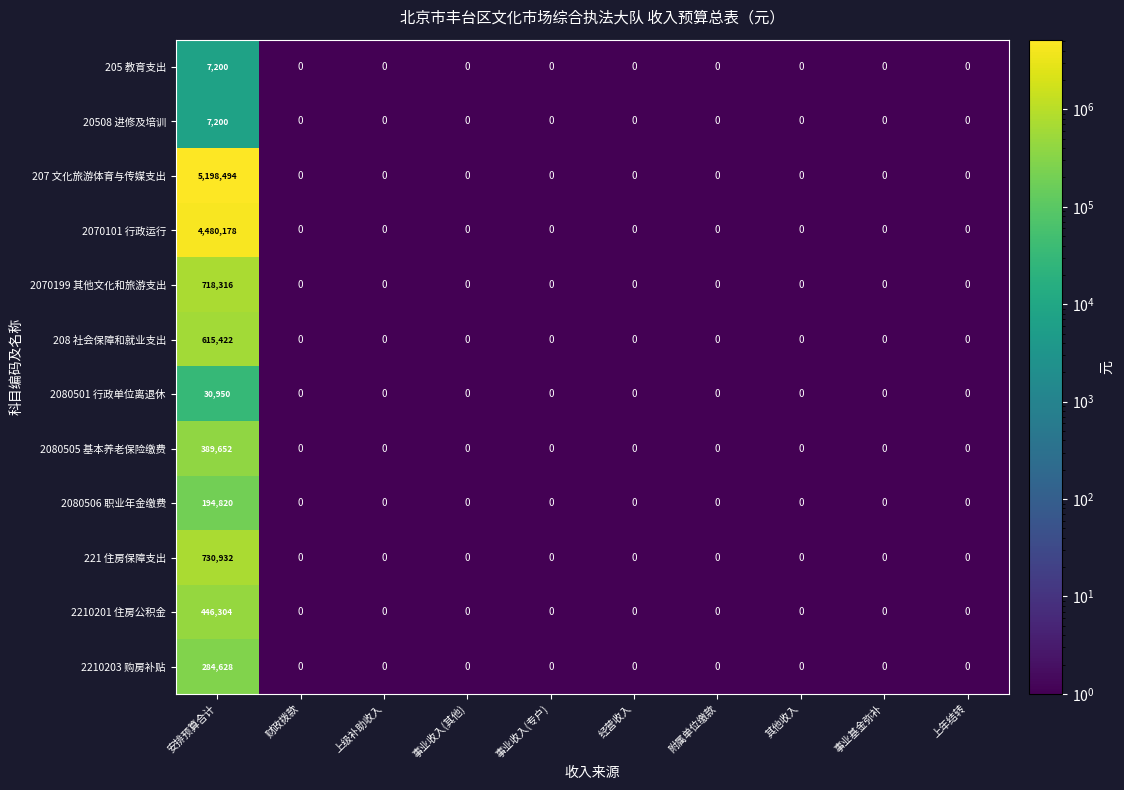

At which category is the sum across all series the highest?

安排预算合计